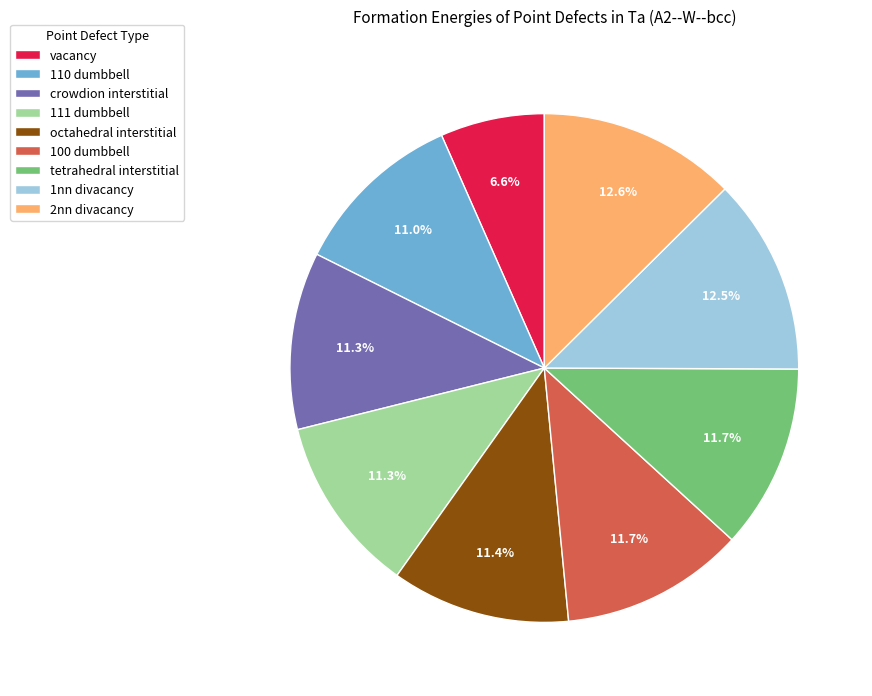

Count the number of slices in the pie.

9